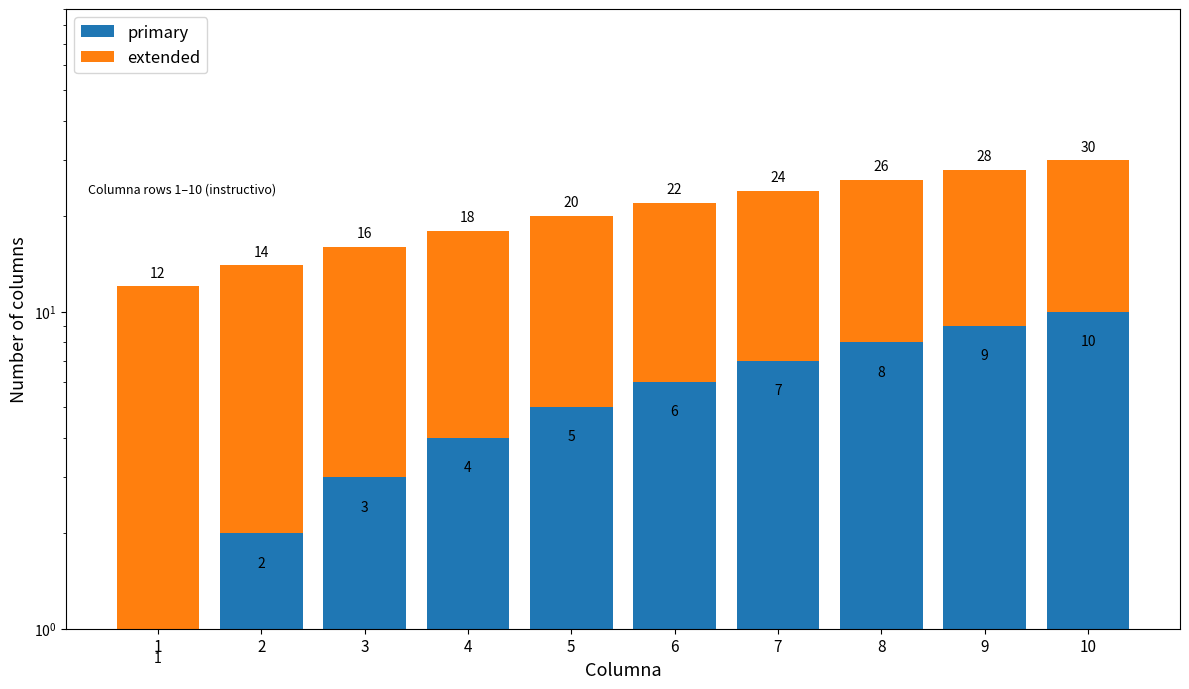

How many bars are there in each group?

2